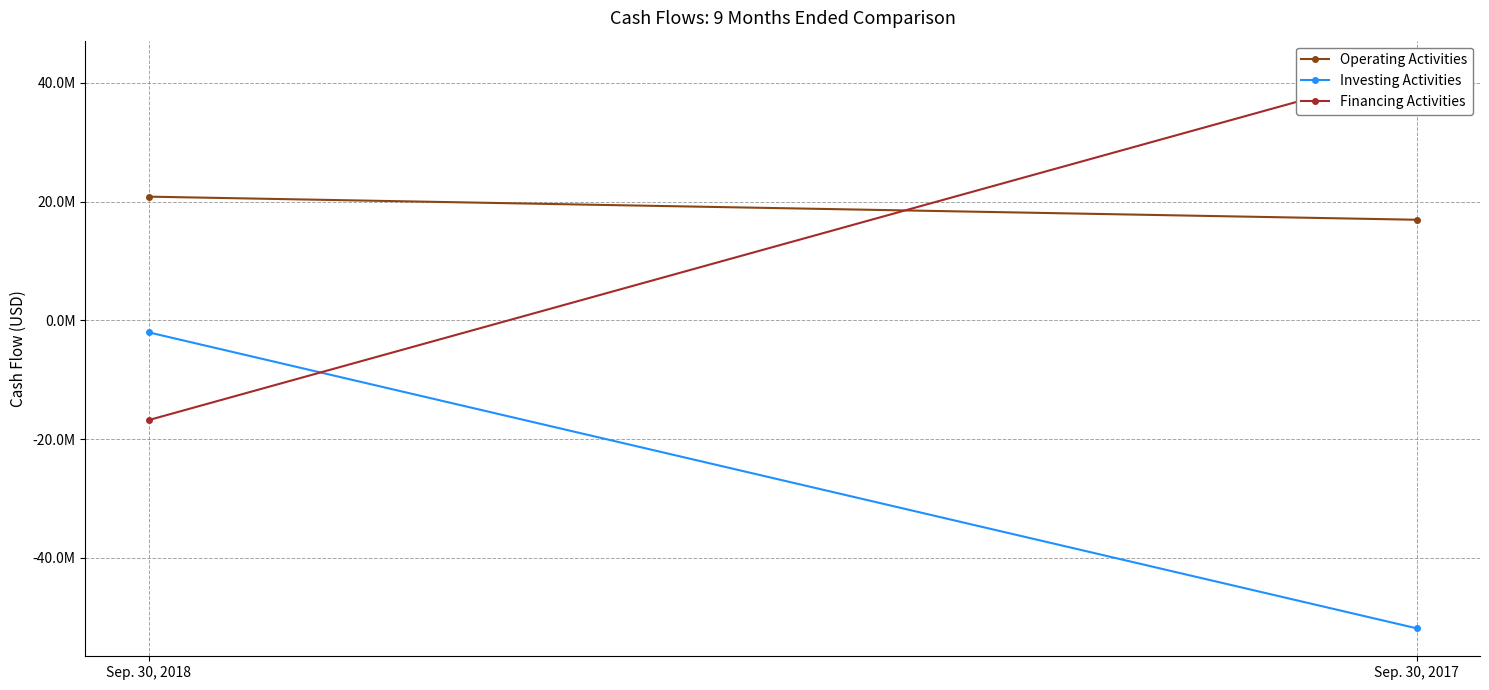

What is the value of the Investing Activities point at the 2nd from the left?

-51842892